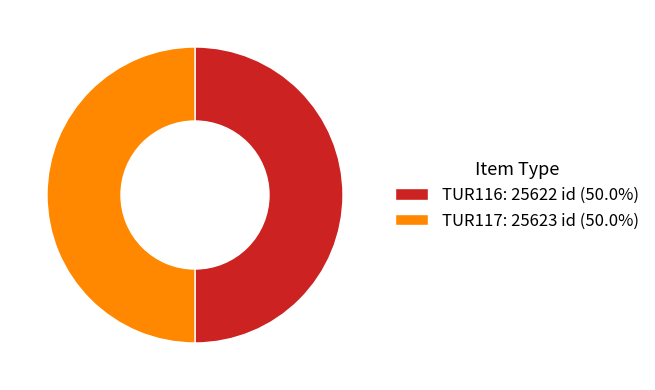

What is the ratio of the value at TUR117: 25623 id (50.0%) to the value at TUR116: 25622 id (50.0%)?

1.0